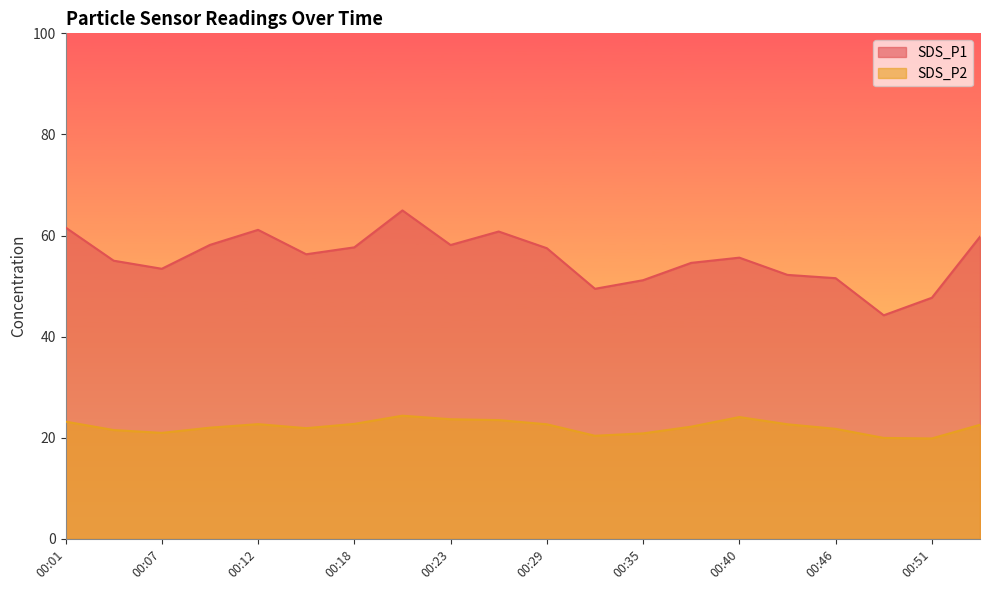

What is the greatest value displayed?

65.0